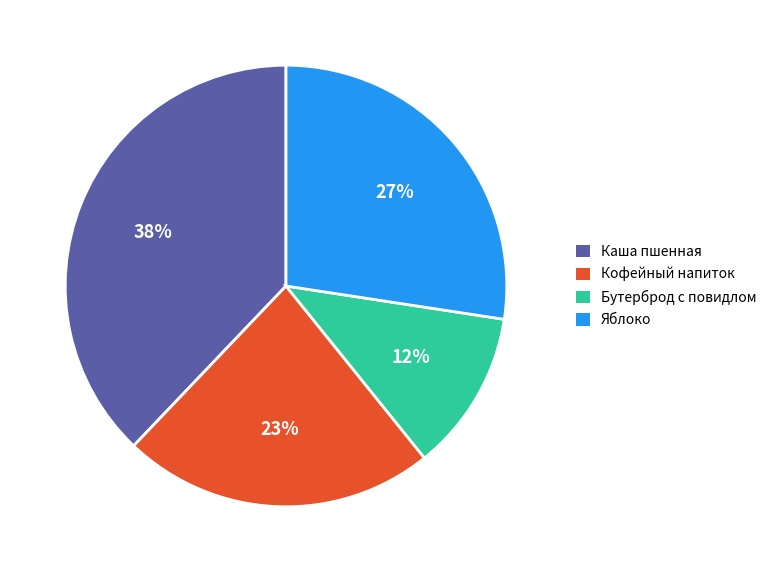

What is the smallest slice in the pie chart?

Бутерброд с повидлом